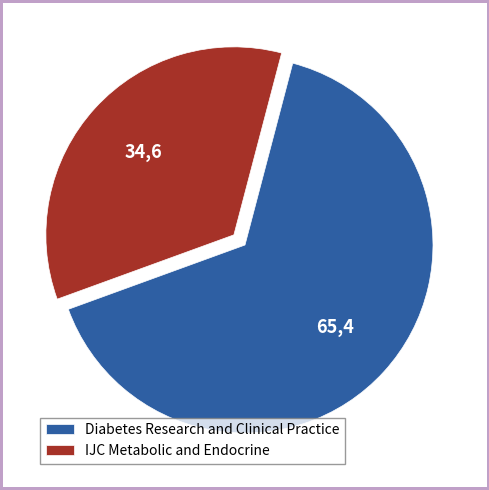

How many slices are in this pie chart?

2